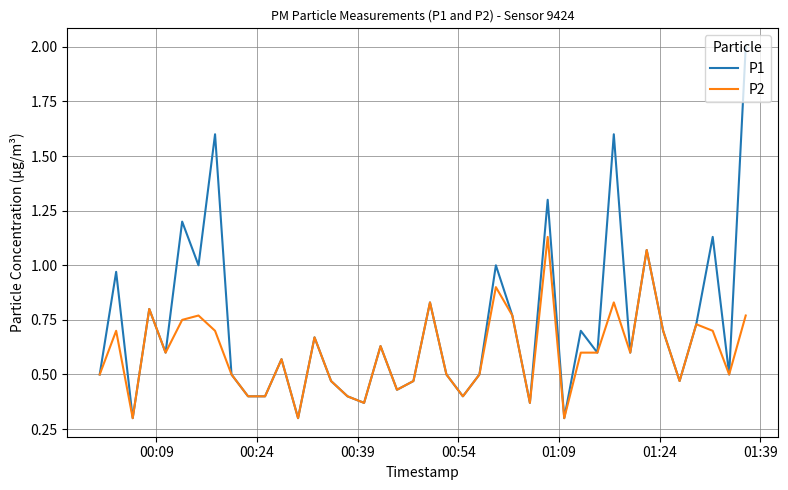

What is the minimum value shown in the chart?

0.3